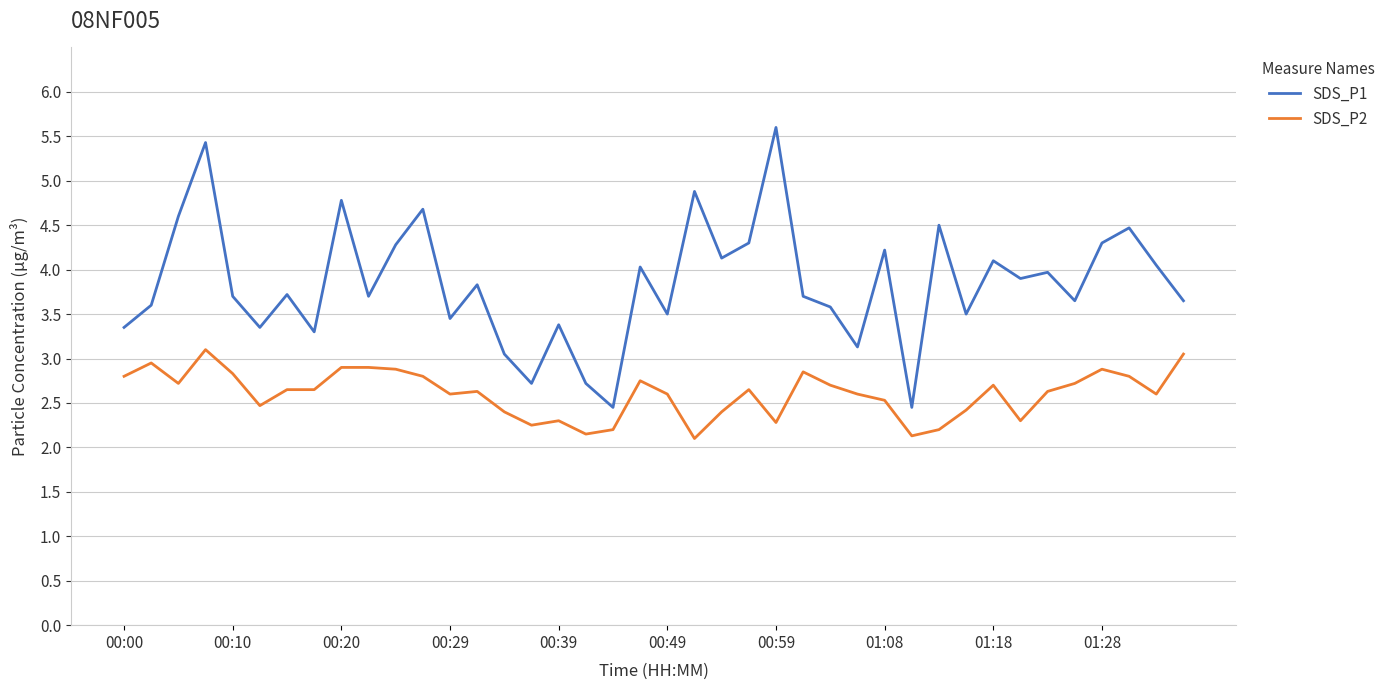

Which series has the largest range (max minus min)?

SDS_P1